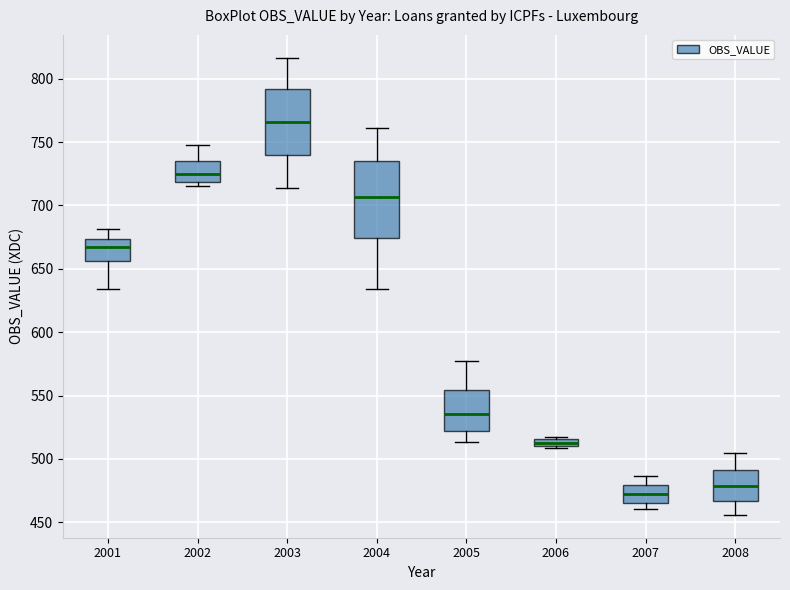

Where is the upper edge of the box at x = 2008 on the y-axis? The values are not printed on the chart, so give them approximately, as read against the axis.

490